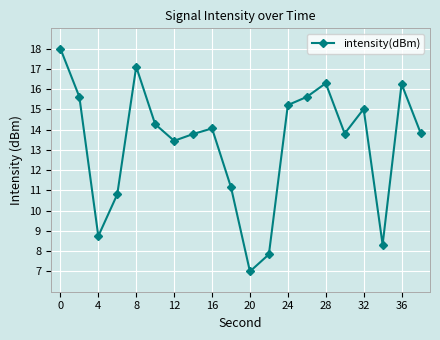

Reading left to right, what are all the values shown in this chart?

18.0	15.6	8.7	10.8	17.1	14.3	13.4	13.8	14.1	11.2	7.0	7.8	15.2	15.6	16.3	13.8	15.0	8.3	16.3	13.8